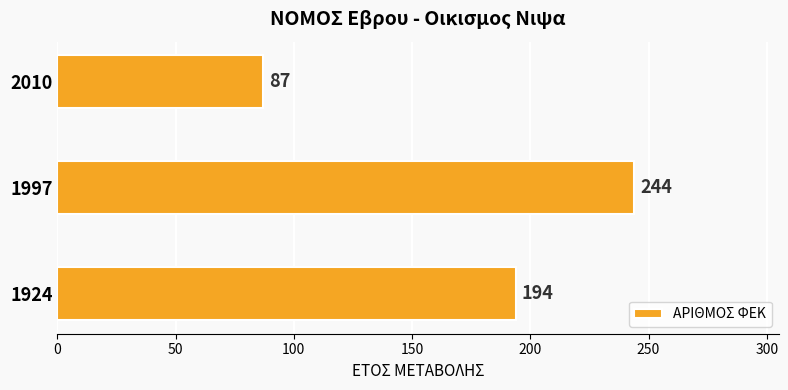

Which label corresponds to the largest value in the chart?

1997